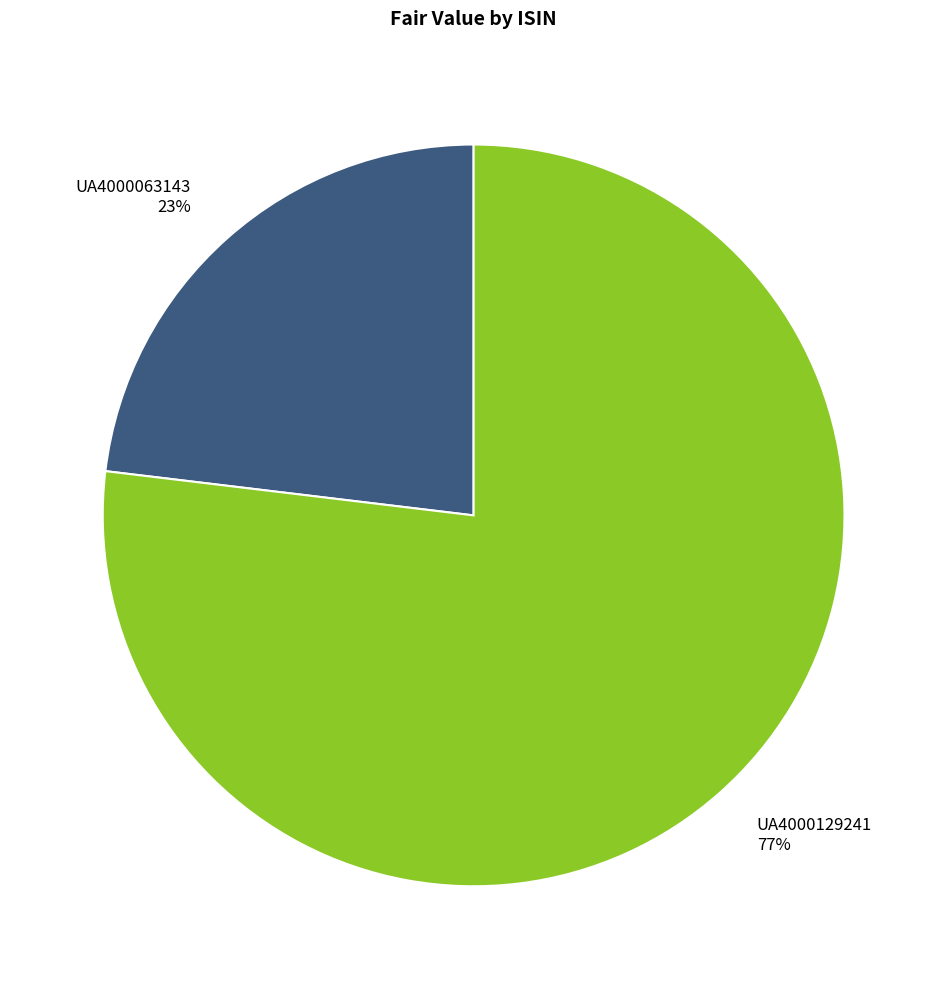

To the nearest percent, what percentage of the pie is UA4000063143?

23%